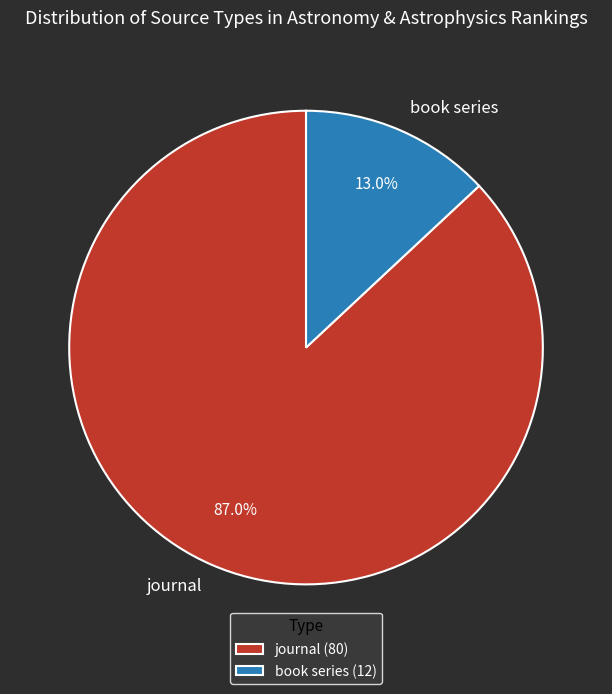

To the nearest percent, what is the difference between the largest and smallest slice percentages?

74%